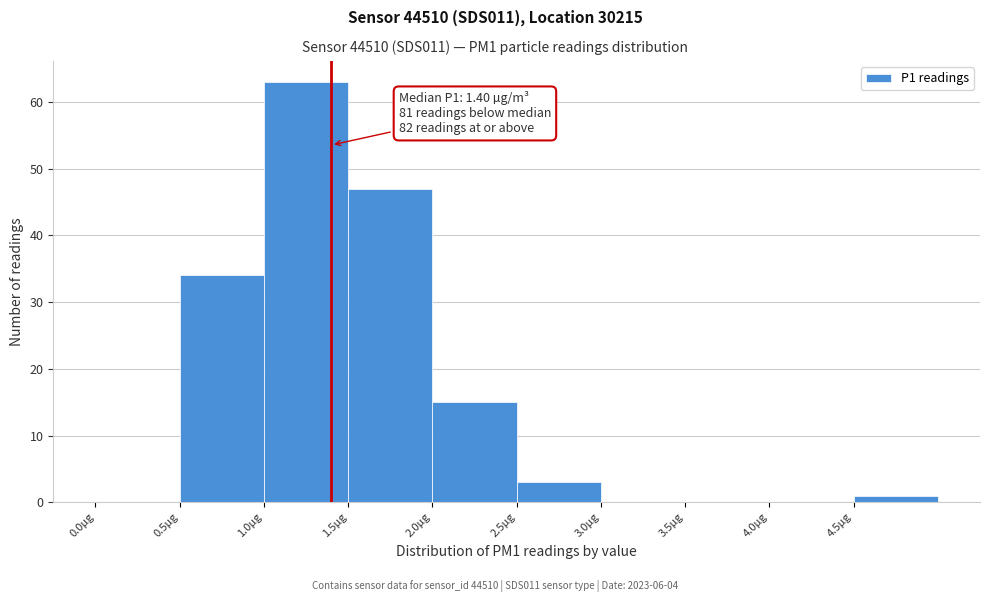

Over which range of the x-axis is the bar tallest?

1.0 to 1.5